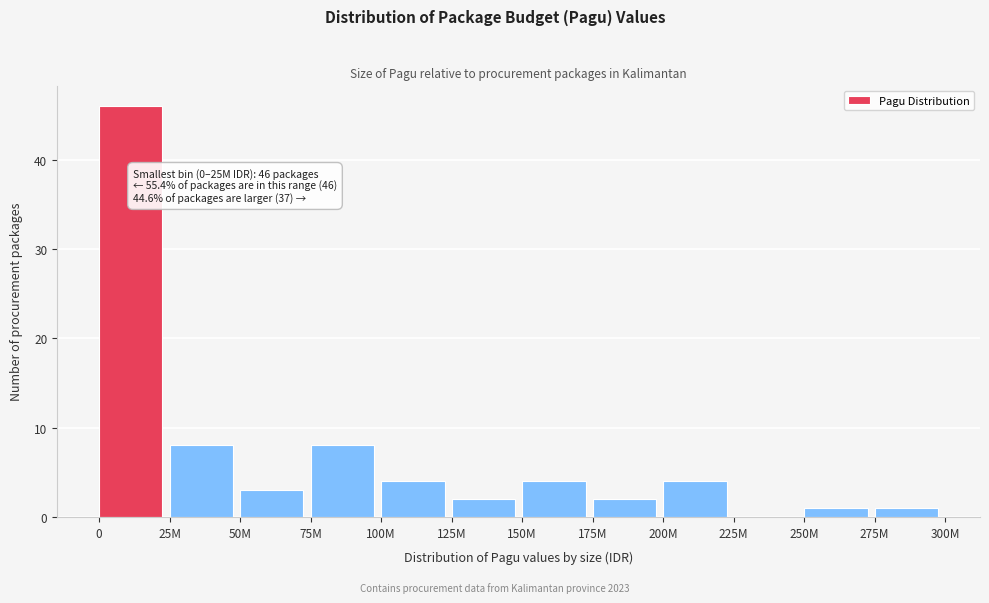

Reading right to left, extract all data points from this chart.

275M=1	250M=1	225M=0	200M=4	175M=2	150M=4	125M=2	100M=4	75M=8	50M=3	25M=8	0=46